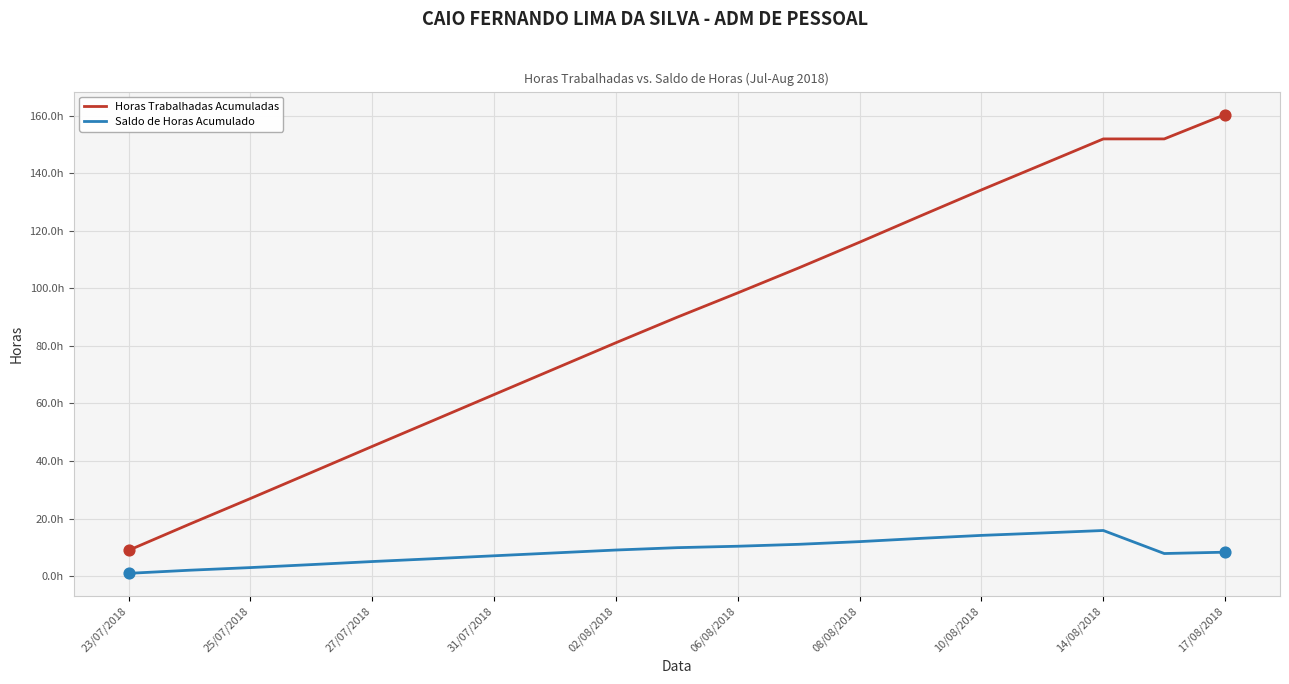

At how many categories does at least one series exceed 117?

6